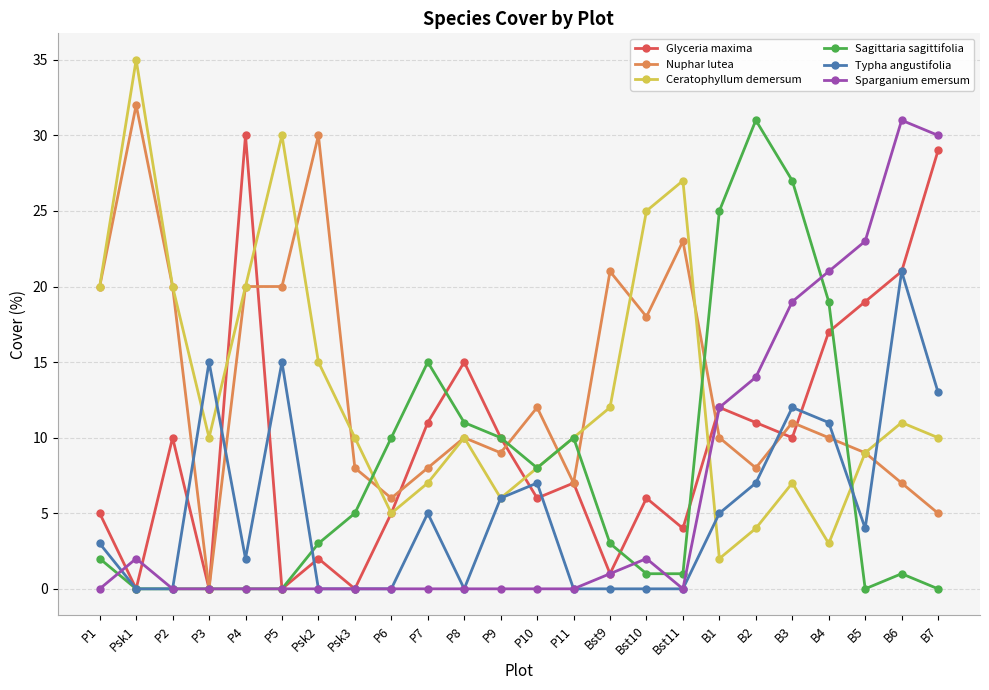

How many lines are shown in the chart?

6